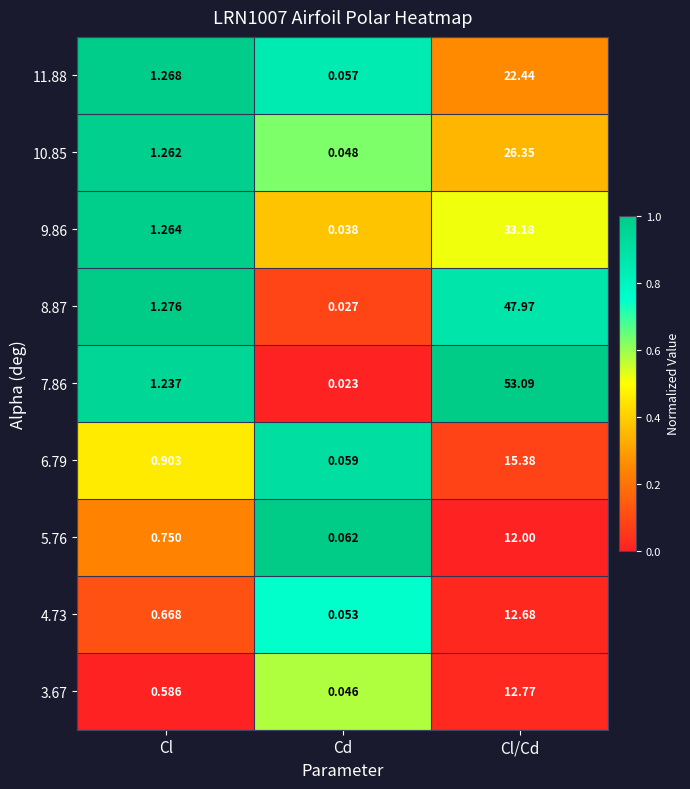

How many categories are shown in the chart?

3